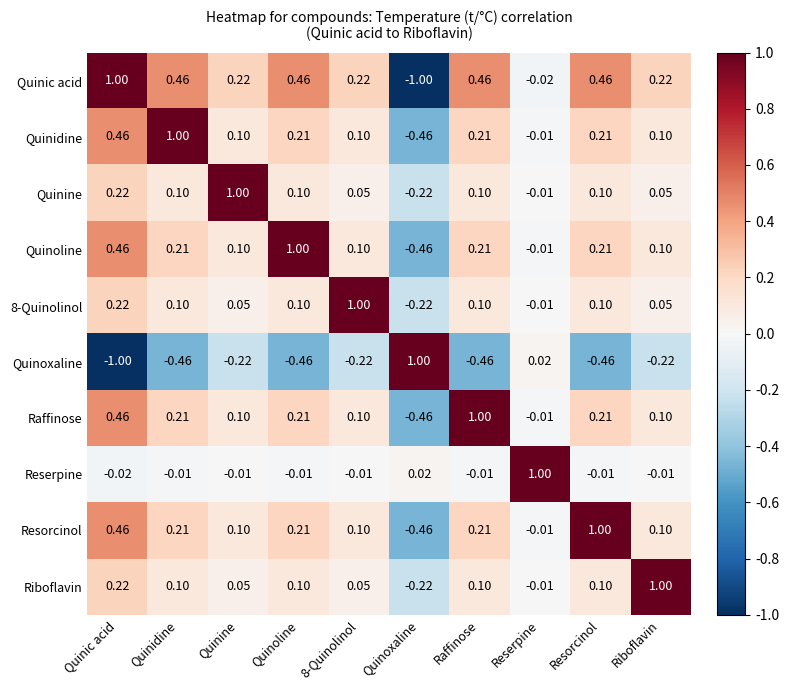

Which category has the highest value in the Quinine series?

Quinine